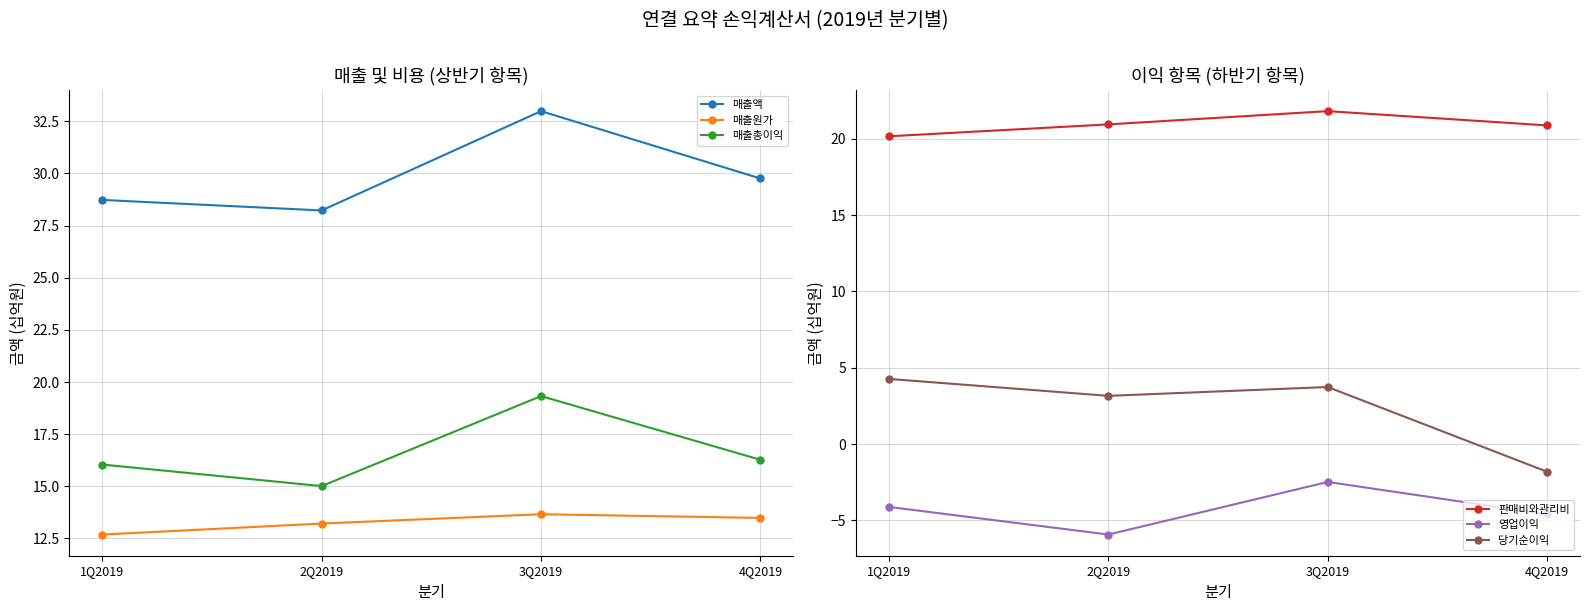

Between 4Q2019 and 1Q2019, which is larger?

4Q2019